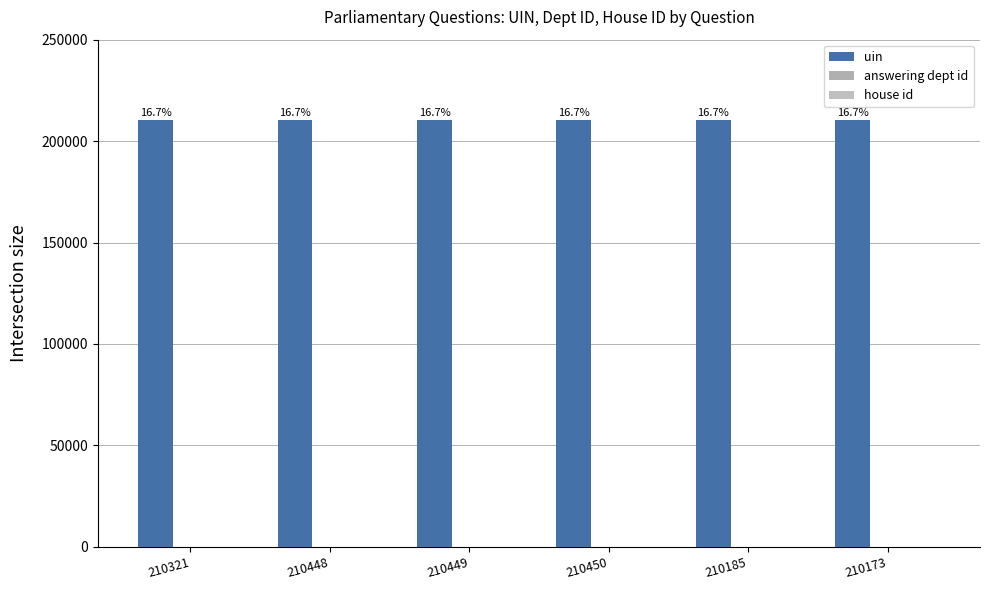

Reading left to right, list all the values displayed in this chart.

uin: 210321=210321	210448=210448	210449=210449	210450=210450	210185=210185	210173=210173
answering dept id: 210321=11	210448=11	210449=11	210450=11	210185=11	210173=11
house id: 210321=1	210448=1	210449=1	210450=1	210185=1	210173=1